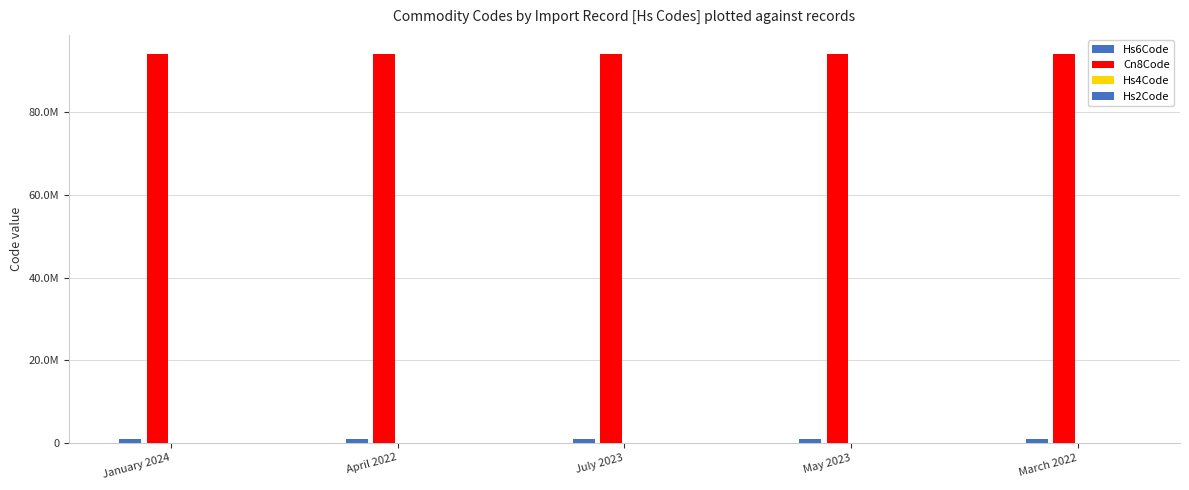

What is the sum of the Hs2Code values at July 2023 and March 2022?

188